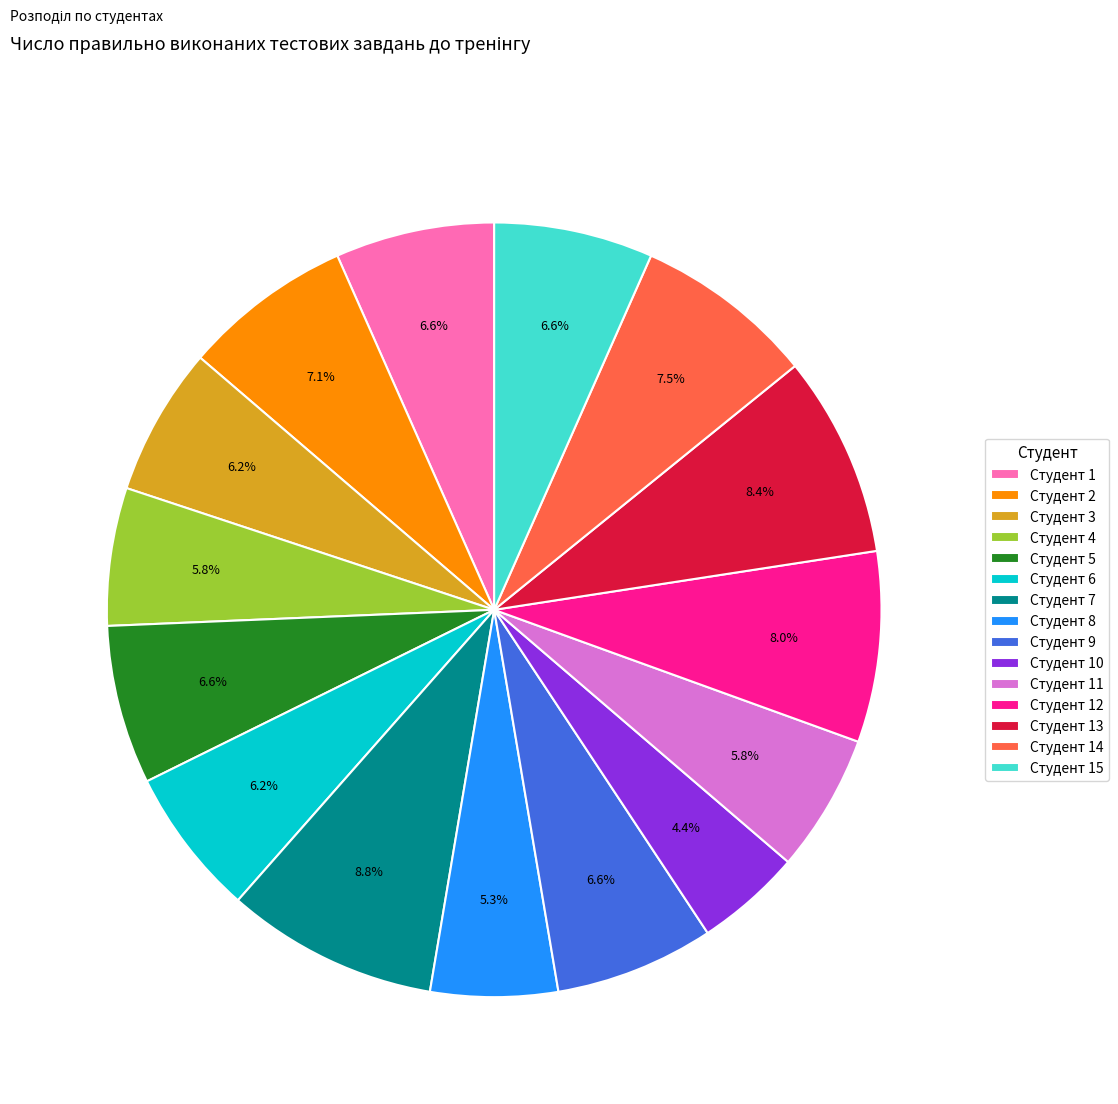

What is the total percentage of Студент 11 and Студент 7?

14.6%